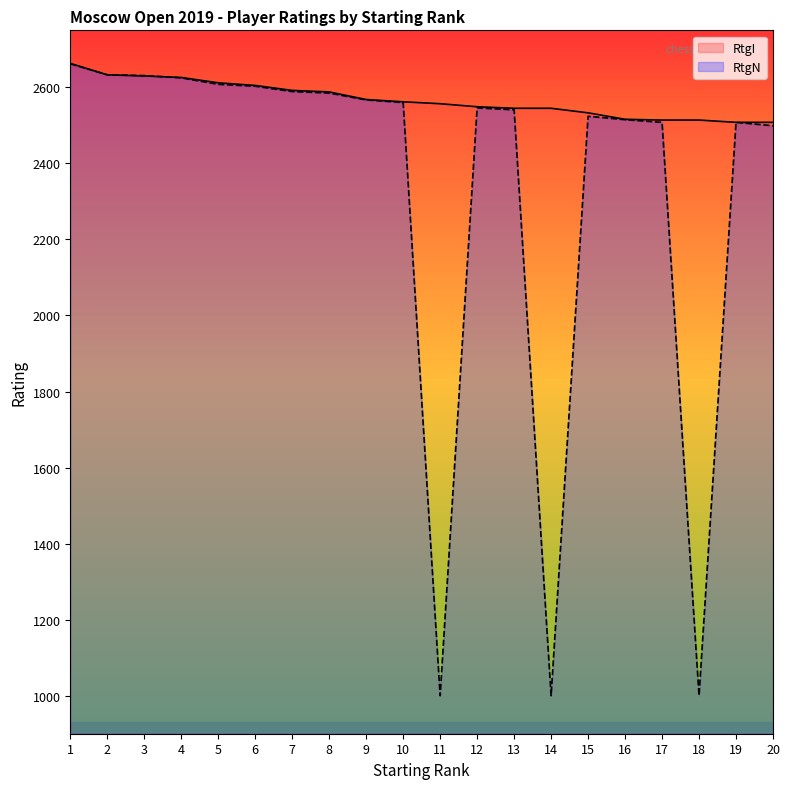

What is the value of the RtgN point at the 7th from the left?

2589